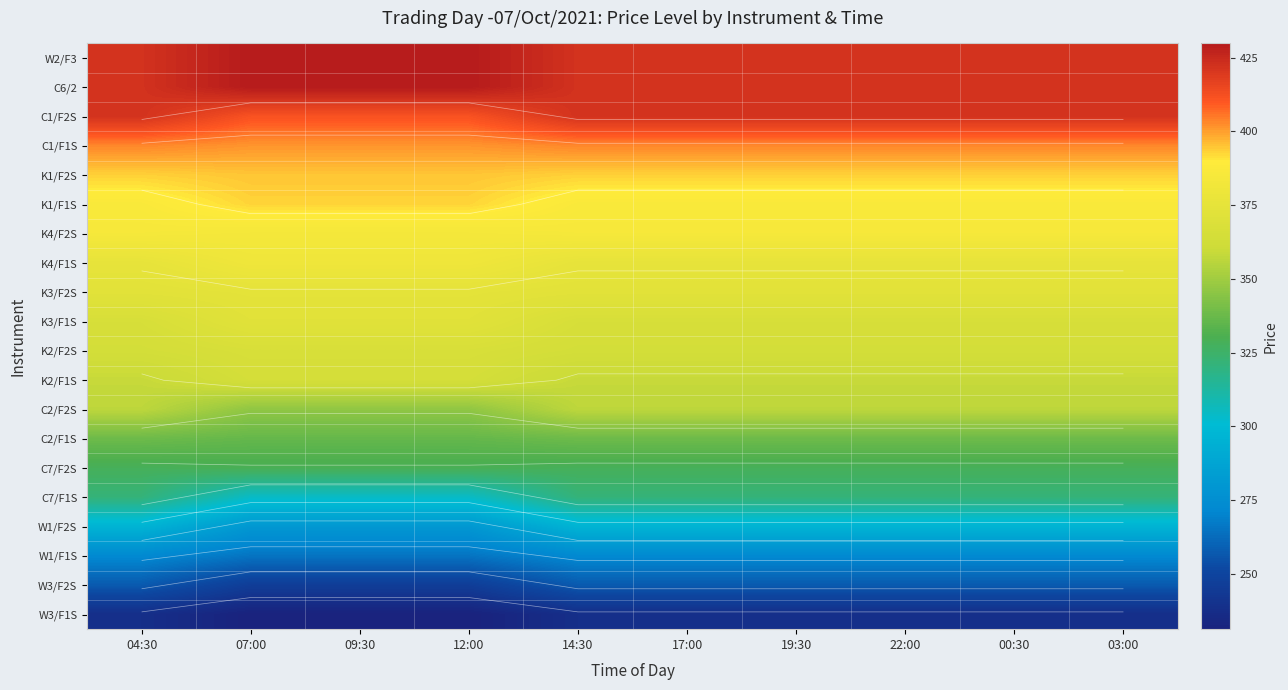

The value of W1/F2S at 03:00 is 296.3. True or false?

True